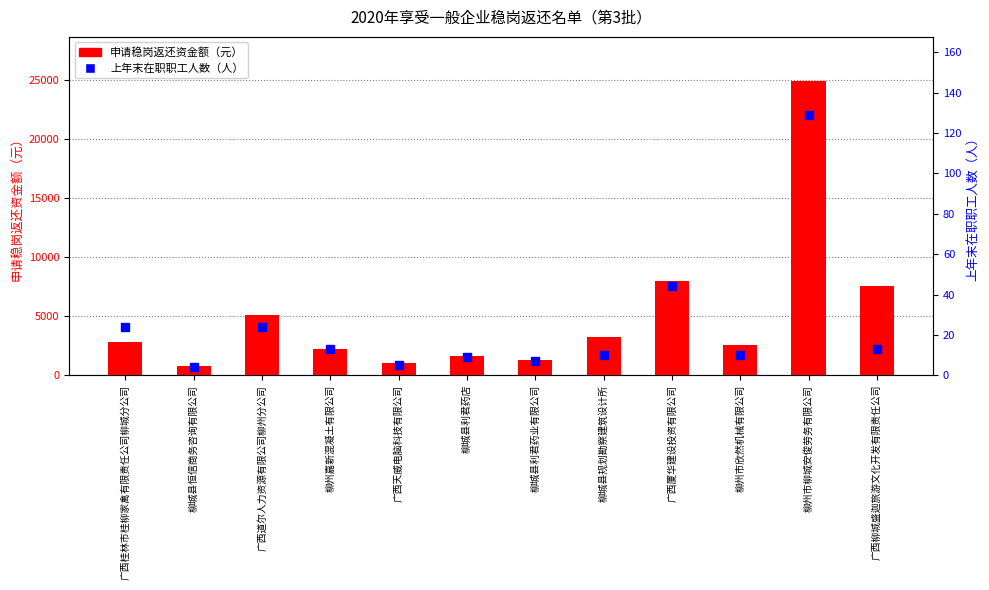

At which category is the sum across all series the highest?

柳州市柳城安俊劳务有限公司